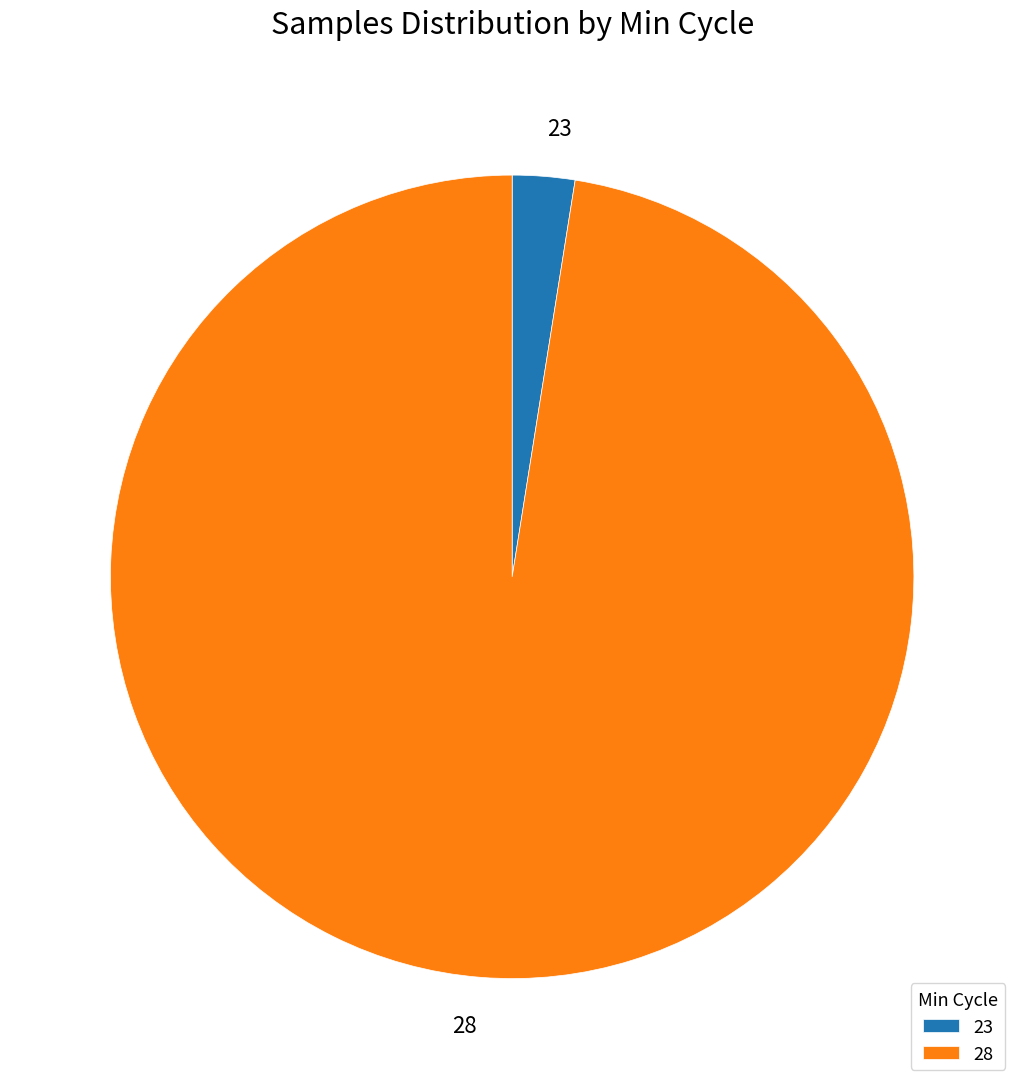

What is the ratio of the value at 28 to the value at 23?

38.9